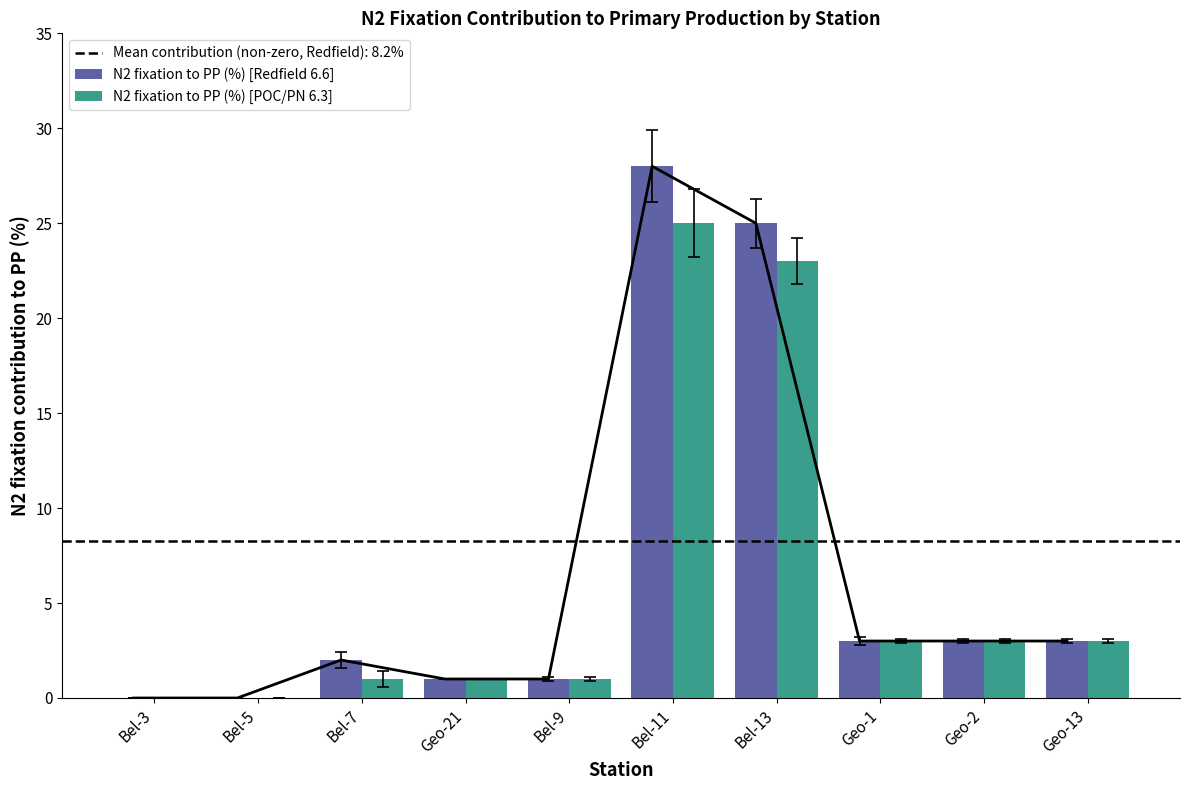

Between Bel-13 and Bel-11, which is larger?

Bel-11